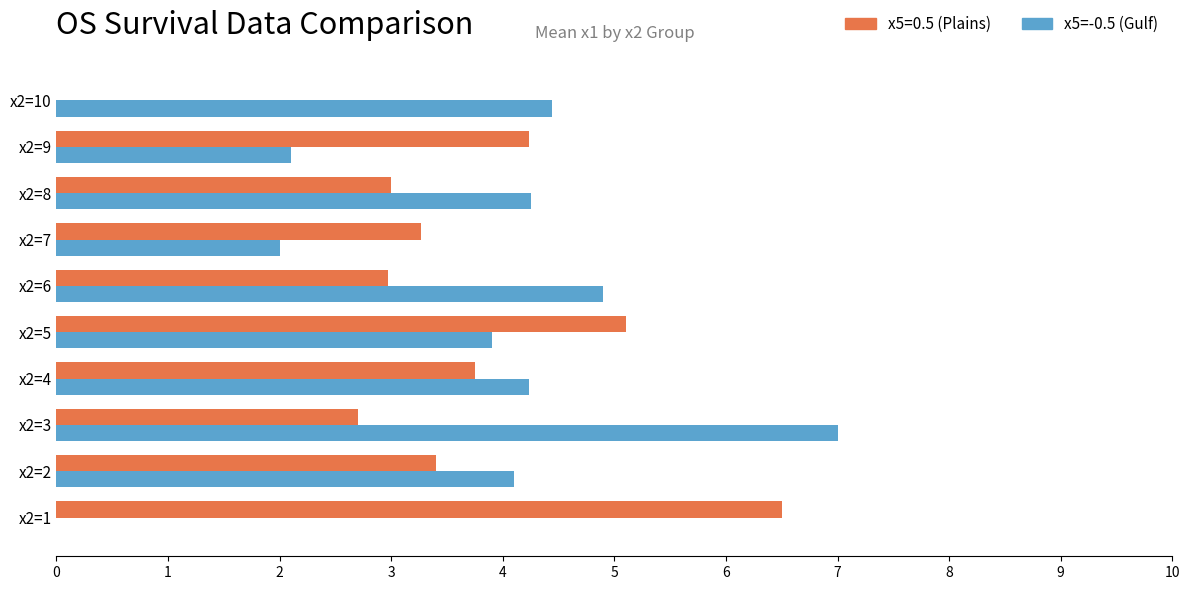

Is it true that x5=0.5 (Plains) equals 2.7 at x2=3?

True